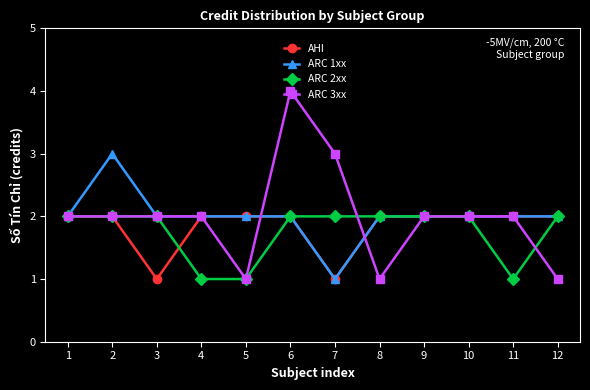

What is the total value across all series at 9?

8